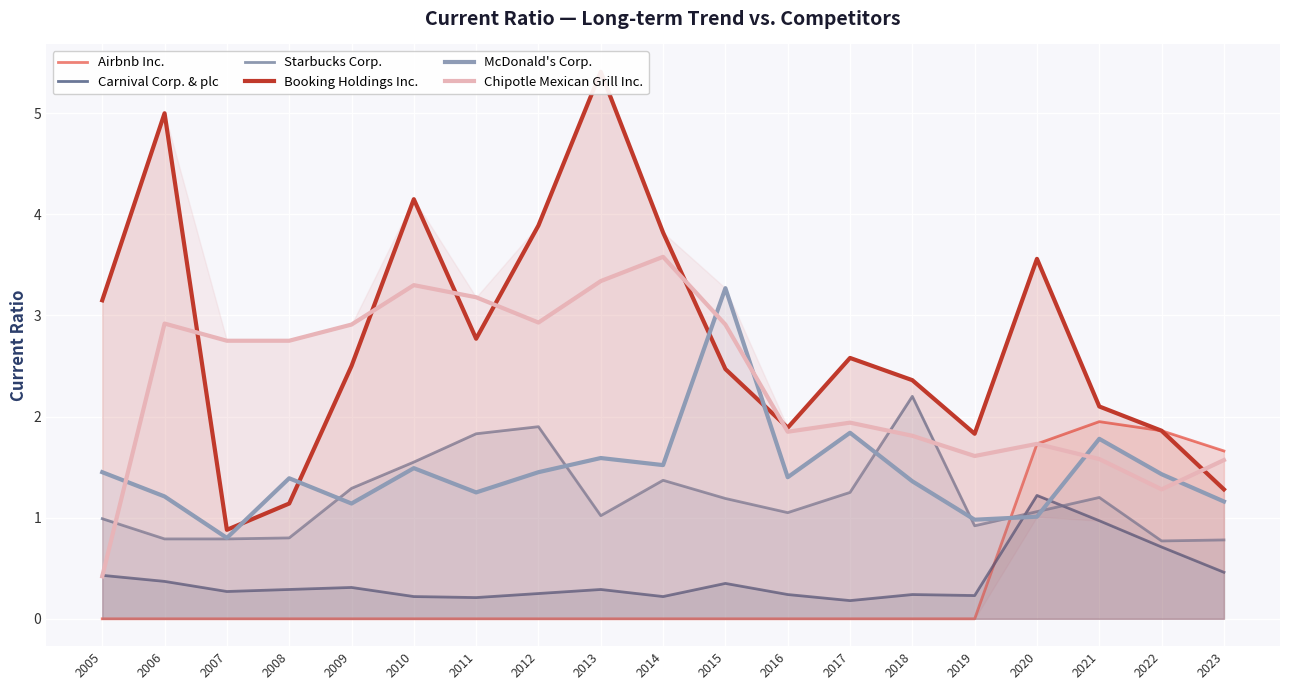

What is the maximum value for Starbucks Corp.?

2.2